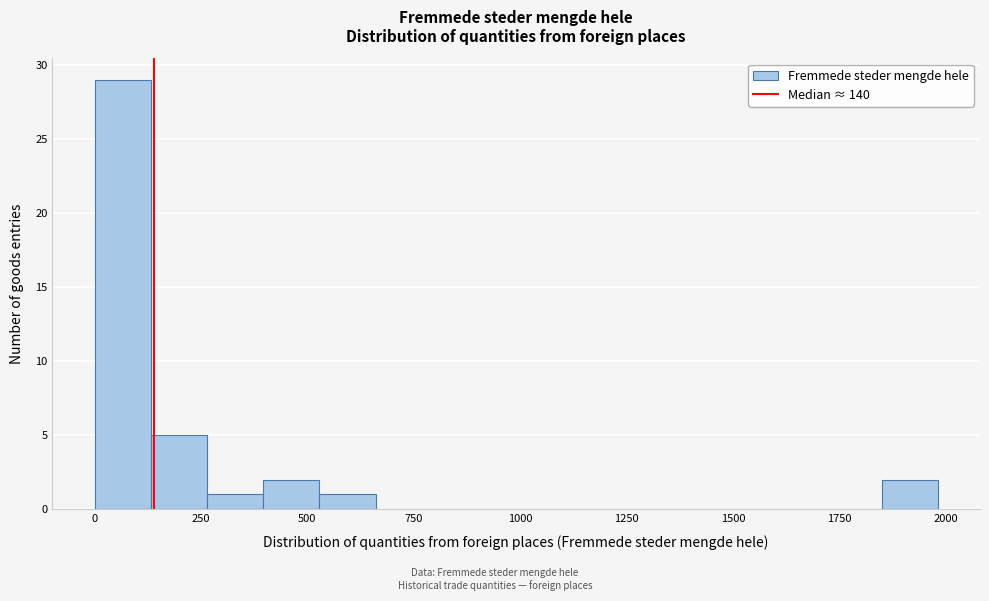

Around what value on the x-axis is the tallest bar? Give the approximate position of its centre, as read against the axis.

50